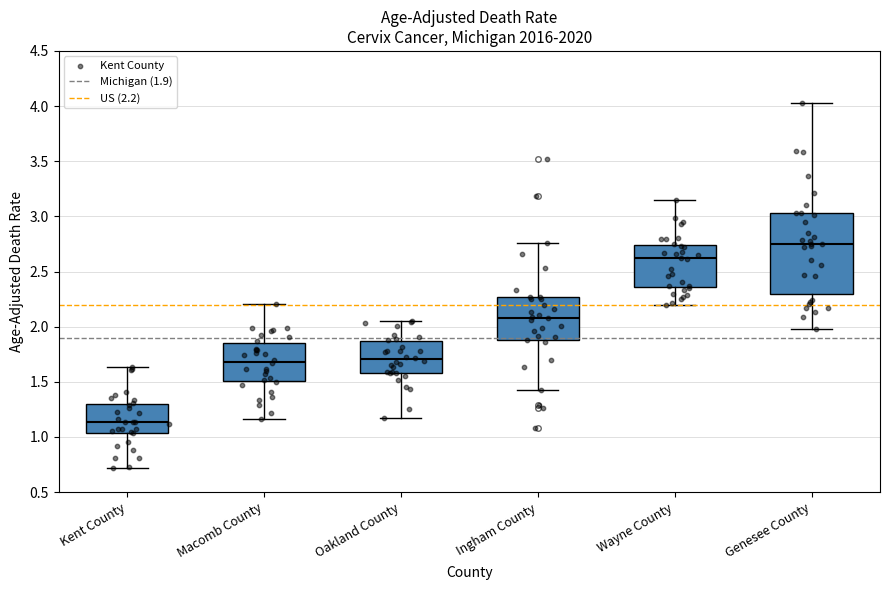

Which box is the tallest, from its lower edge to its upper edge?

Genesee County